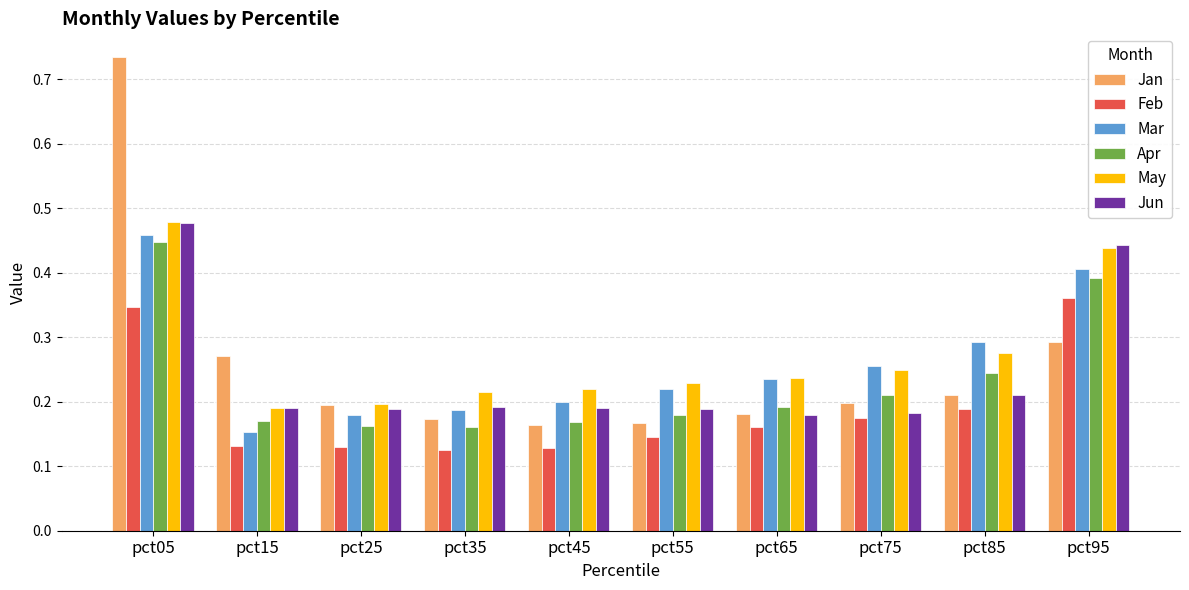

At which category does the chart reach its peak across all series?

pct05